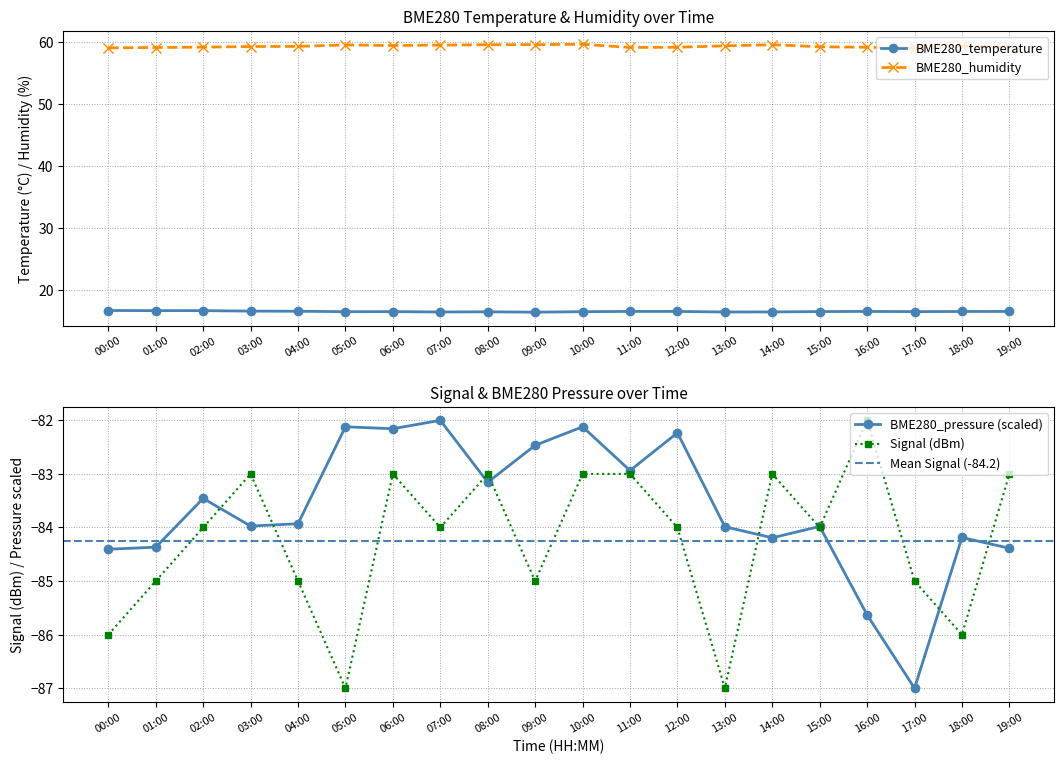

At how many categories does at least one series exceed 9?

20